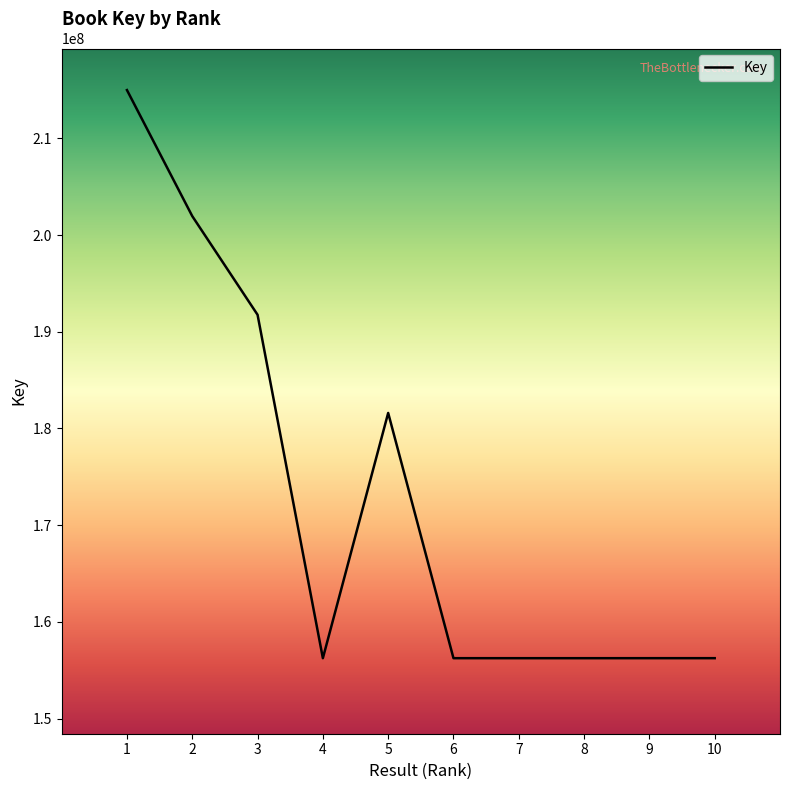

What is the difference between the values at 4 and 2?

45721729